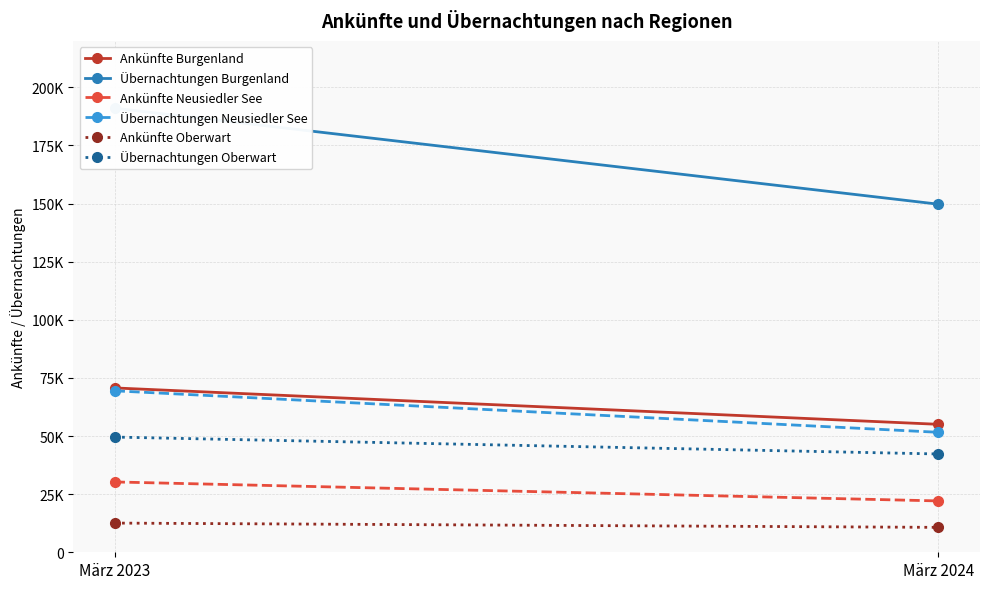

At which label is Übernachtungen Neusiedler See closest to 60539?

März 2023